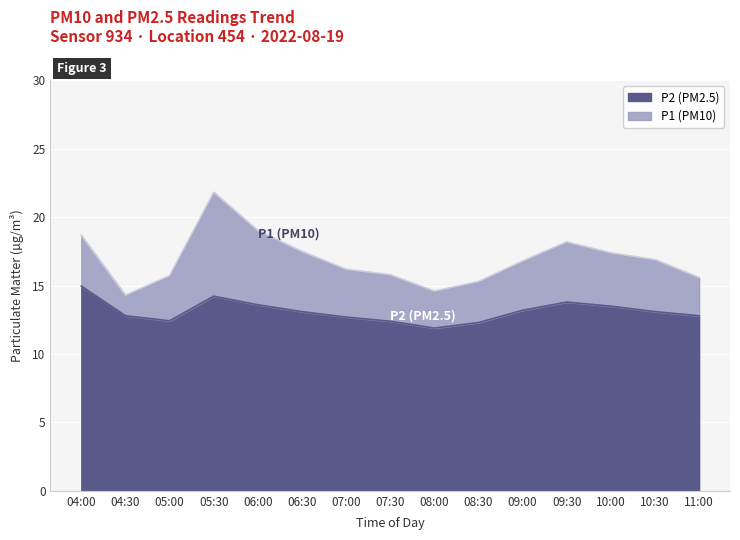

True or false: P2 and P1 intersect in this chart.

False